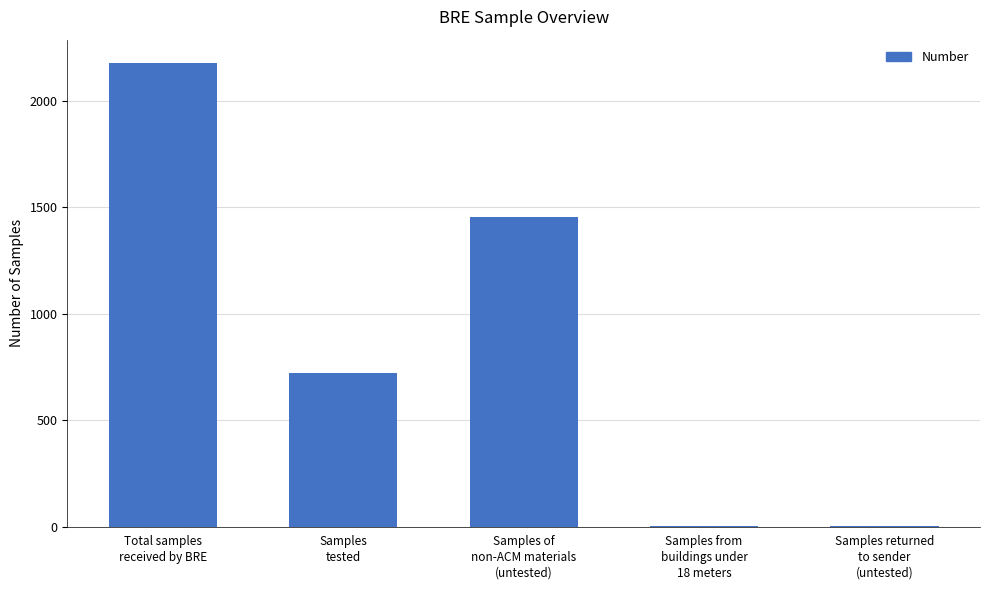

Is it true that the value at Total samples
received by BRE is 2179?

True